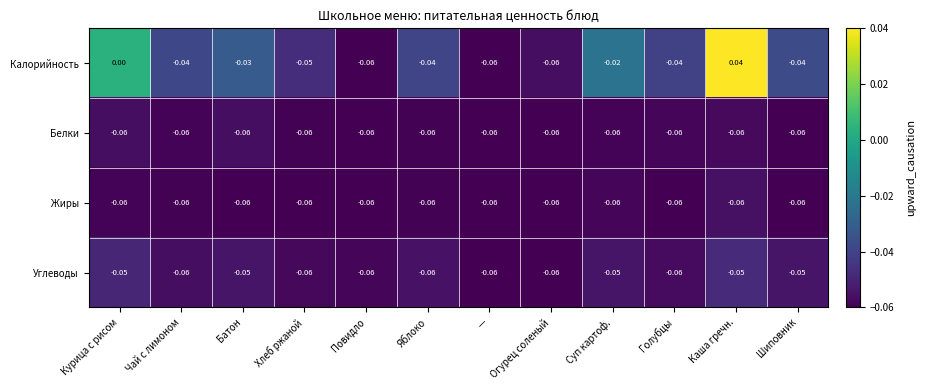

Which series has the largest range (max minus min)?

Калорийность